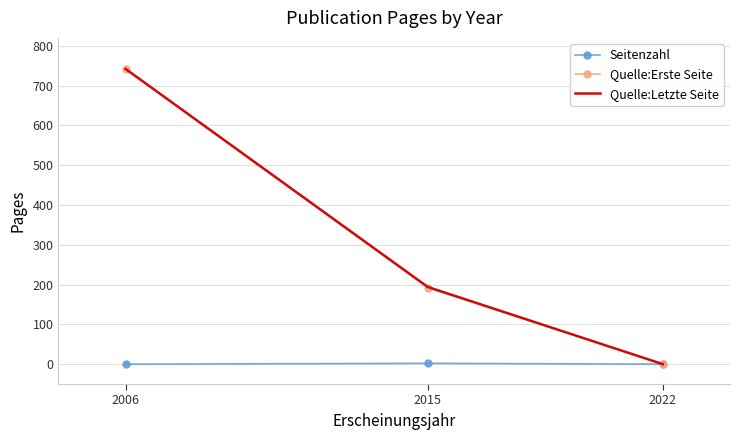

What is the greatest value displayed?

742